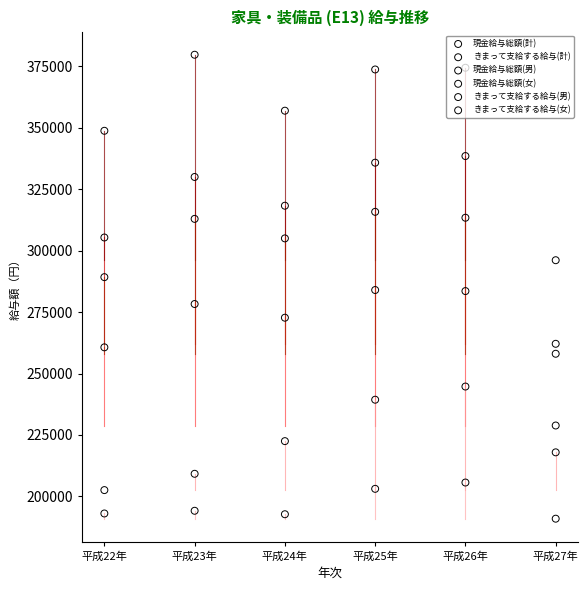

Is the value of 現金給与総額(女) at 平成24年 greater than the value of きまって支給する給与(女) at 平成22年?

Yes